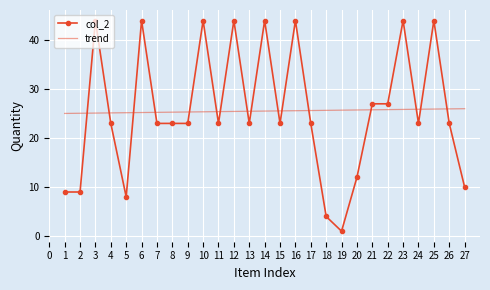

What is the difference between the maximum and minimum values in the trend series?

1.0